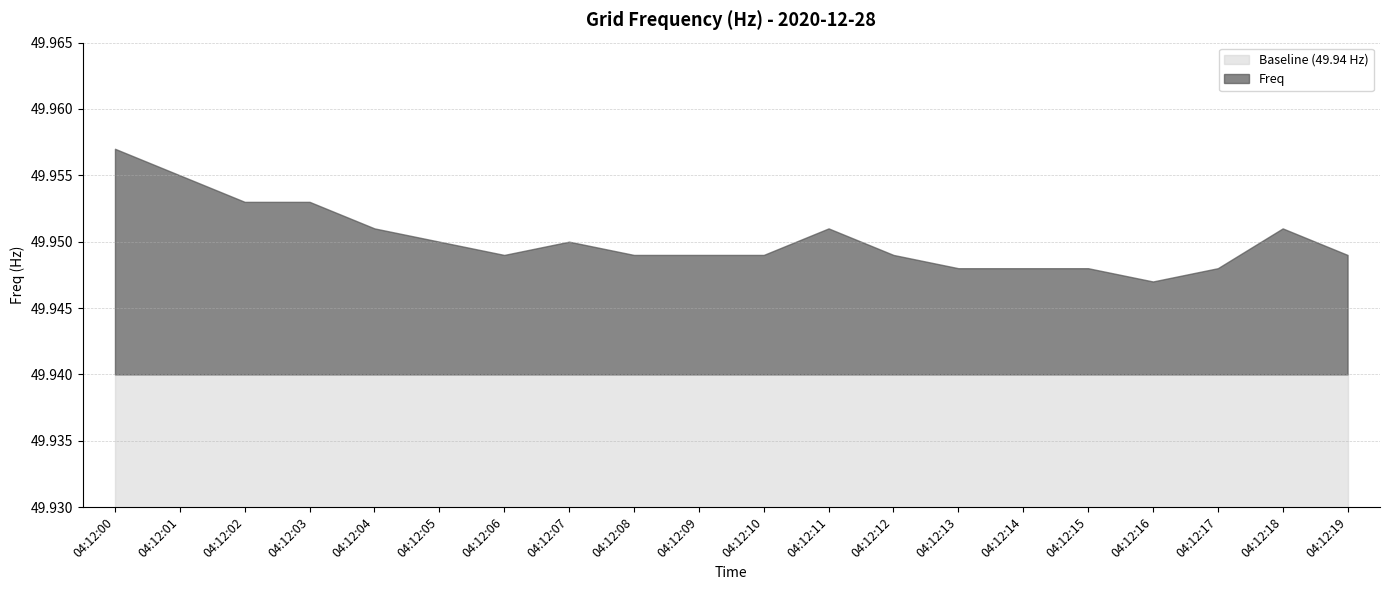

How many points are lower than both their immediate neighbors (excluding endpoints)?

2